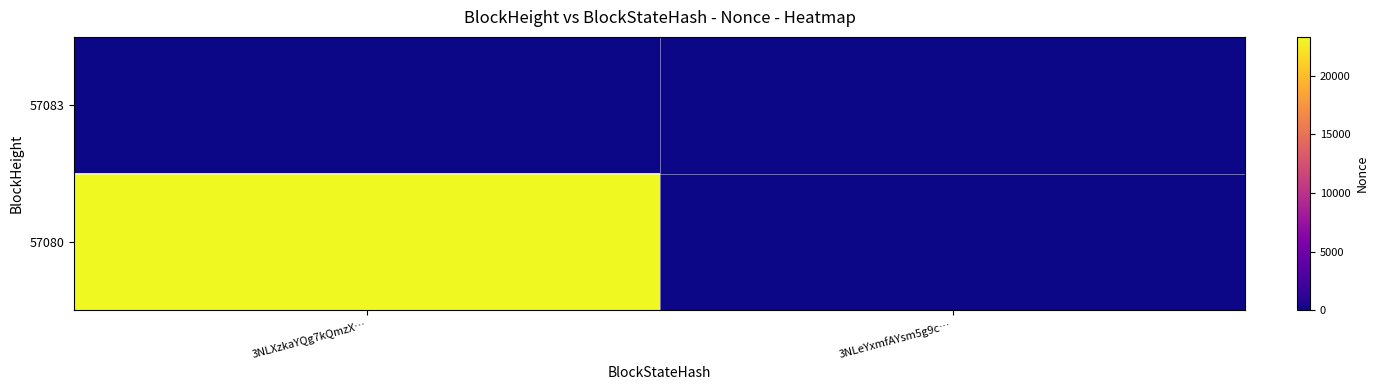

Between 3NLXzkaYQg7kQmzX… and 3NLeYxmfAYsm5g9c…, which is larger?

3NLXzkaYQg7kQmzX…